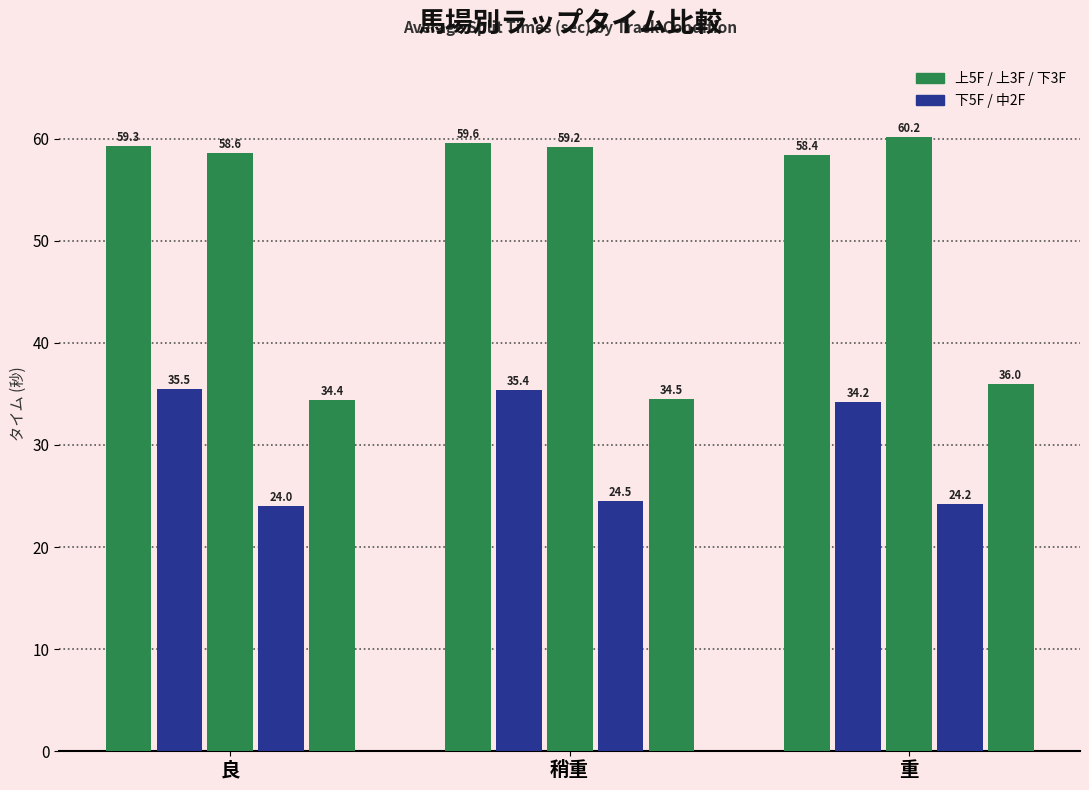

How many bars are there in each group?

5